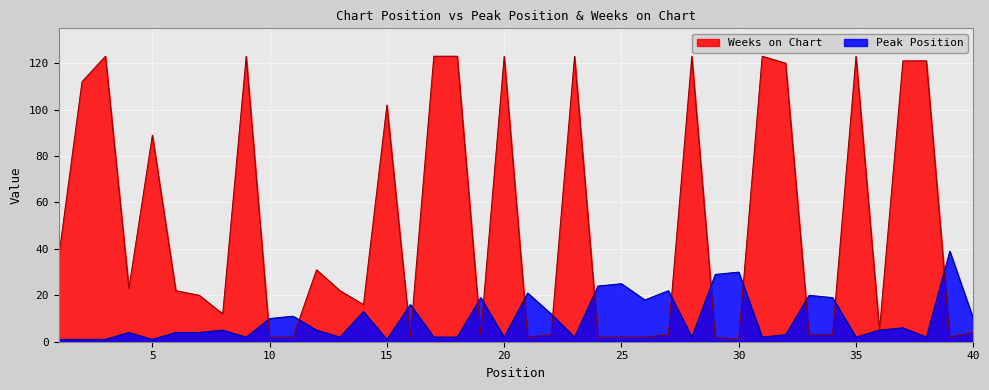

Does the chart display data point markers on the line(s)?

No